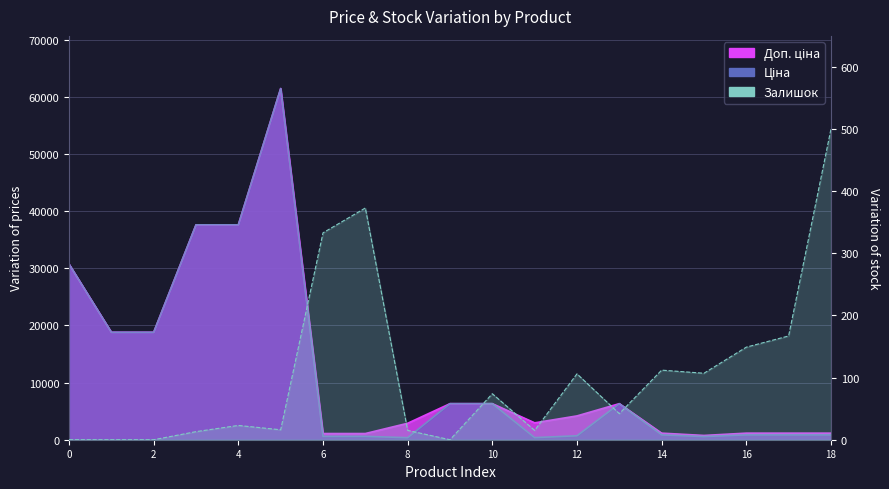

At which label does Залишок first exceed 42?

6